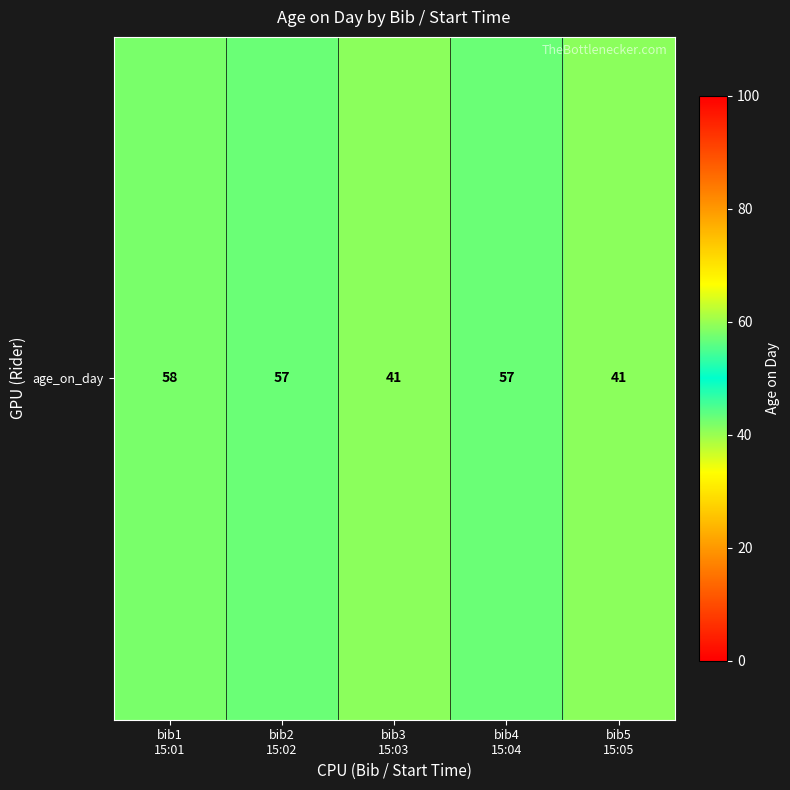

True or false: the data shows 60 at bib3
15:03.

False